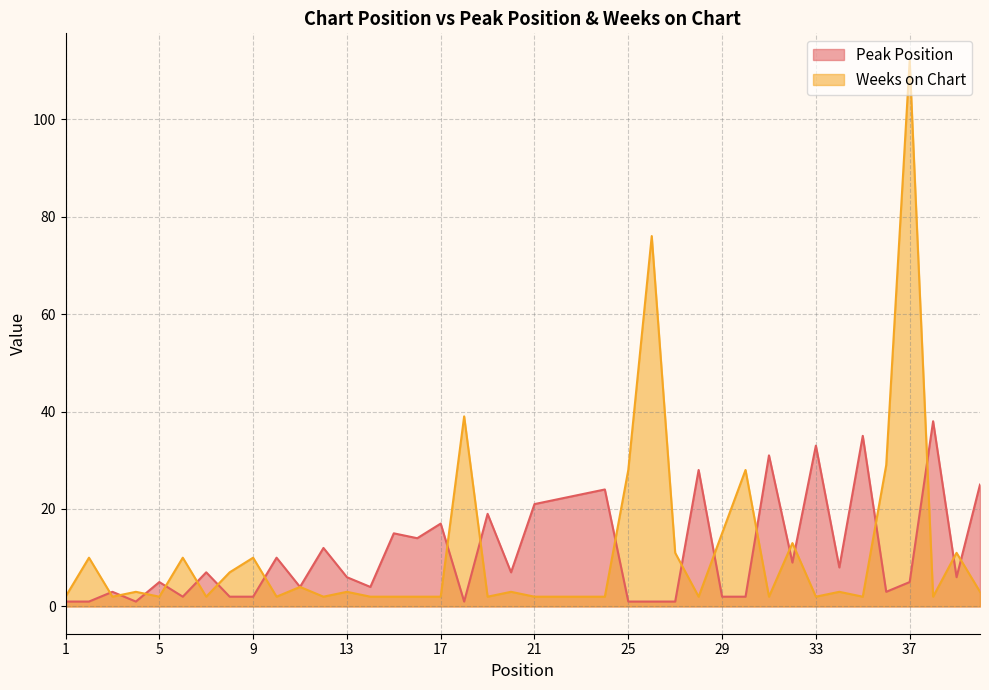

Between 4 and 23, which series saw the biggest shift?

Peak Position